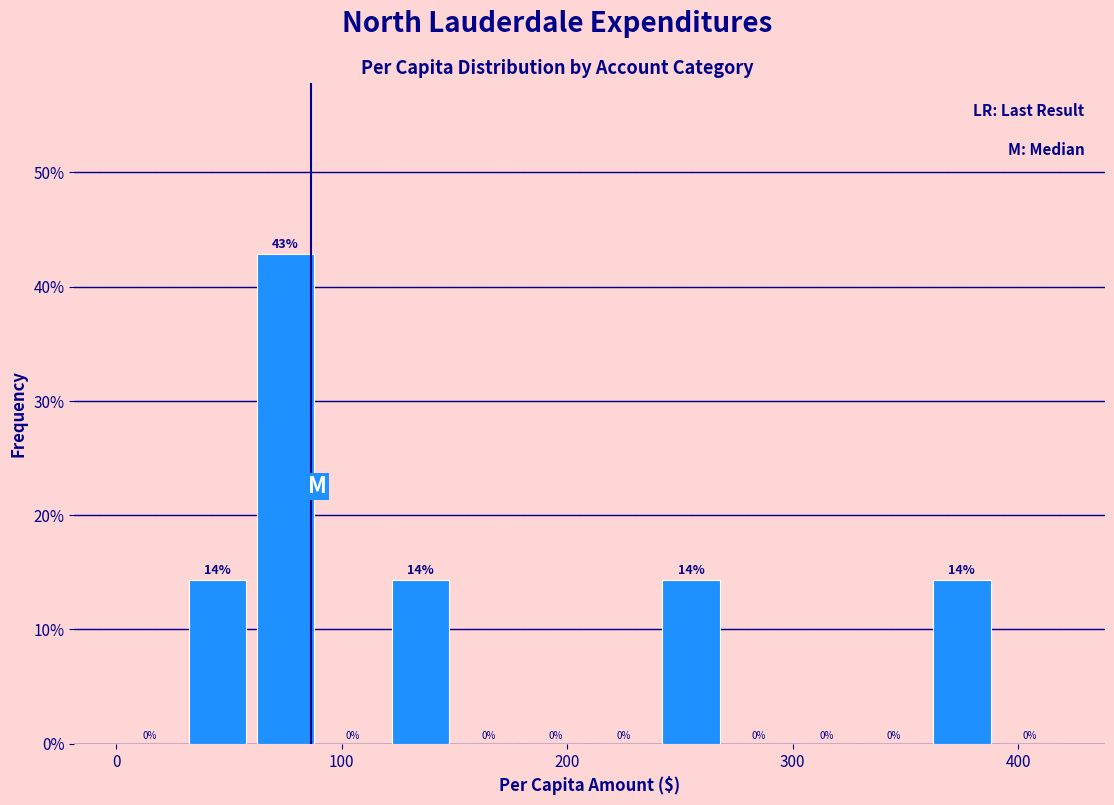

Read against the x-axis, roughly where is the centre of the tallest bar?

80